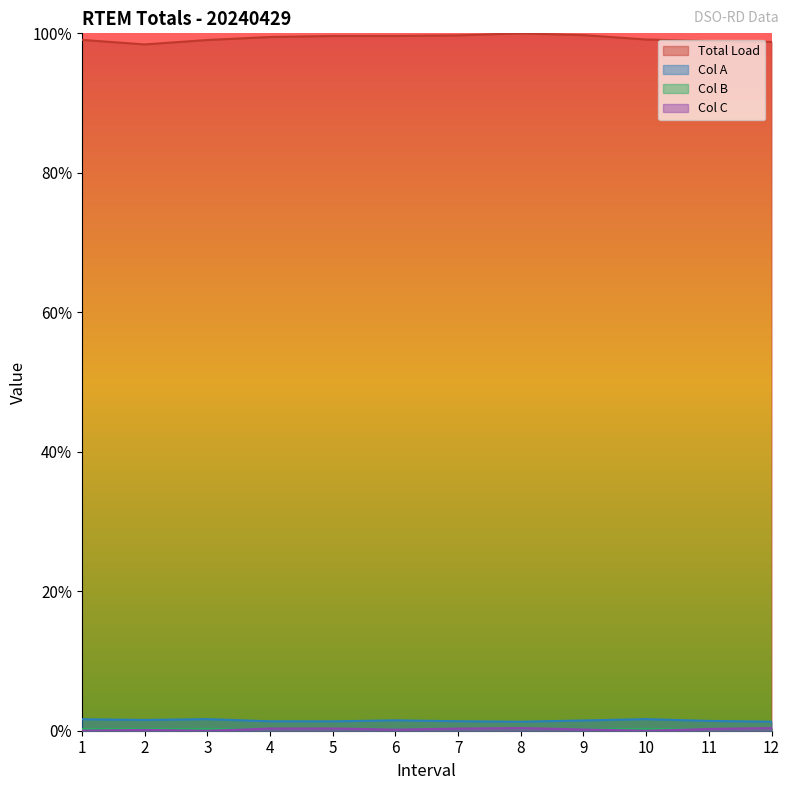

Count the number of categories in the chart.

12